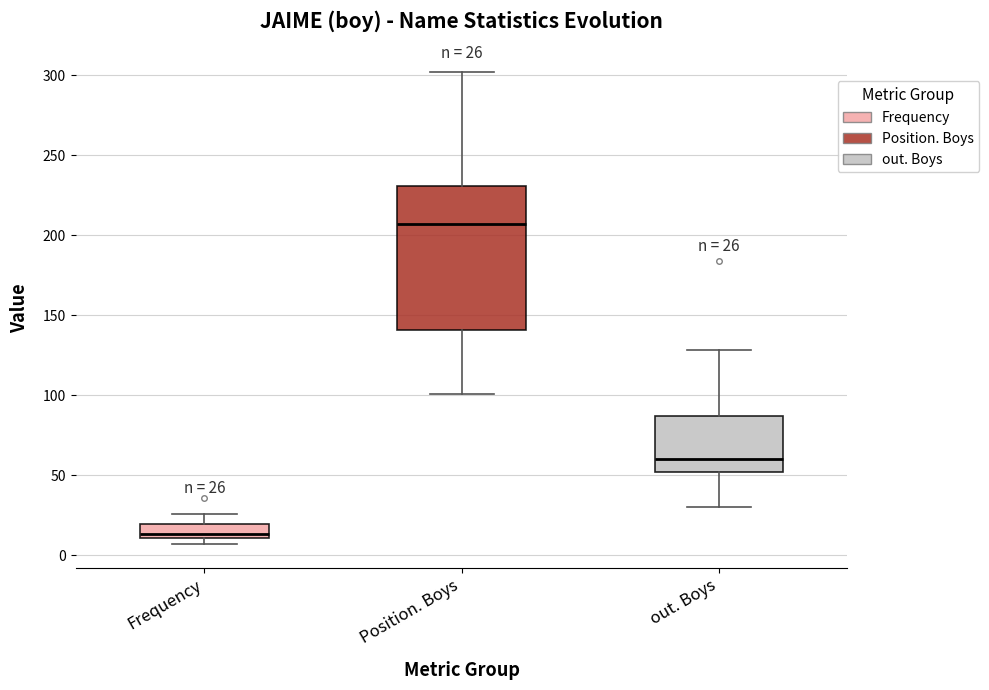

Which box's median line is the highest?

Position. Boys